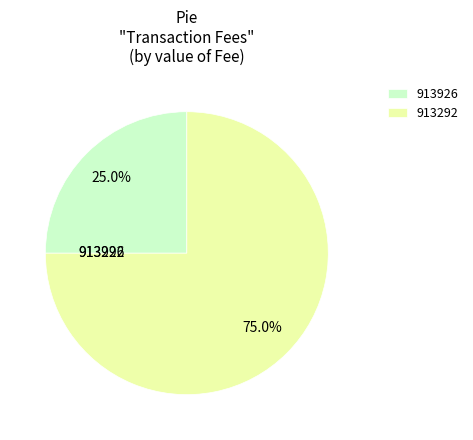

What is the largest slice in the pie chart?

913292